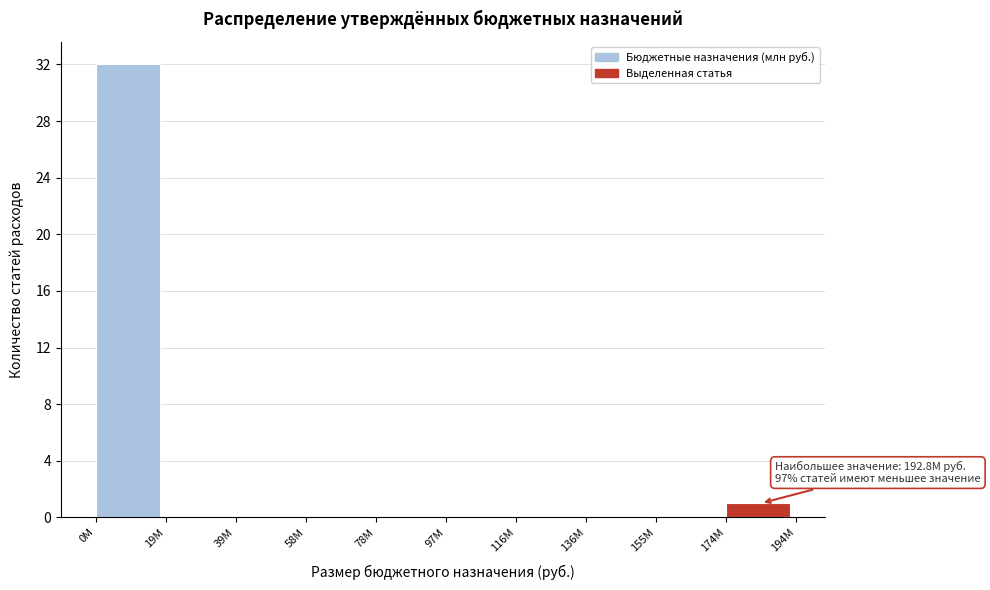

Reading left to right, list all the values displayed in this chart.

0M=32	19M=0	39M=0	58M=0	78M=0	97M=0	116M=0	136M=0	155M=0	174M=1